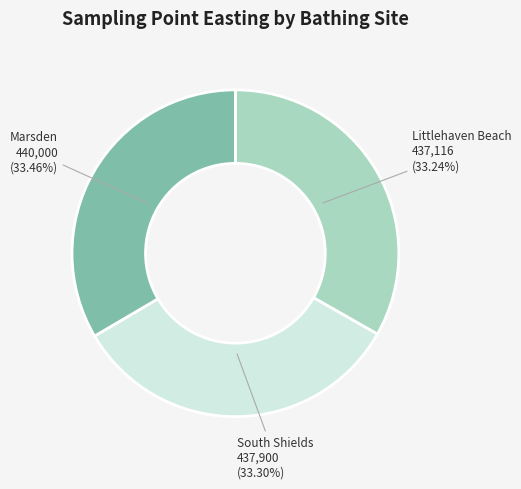

Does any single category account for the majority?

No